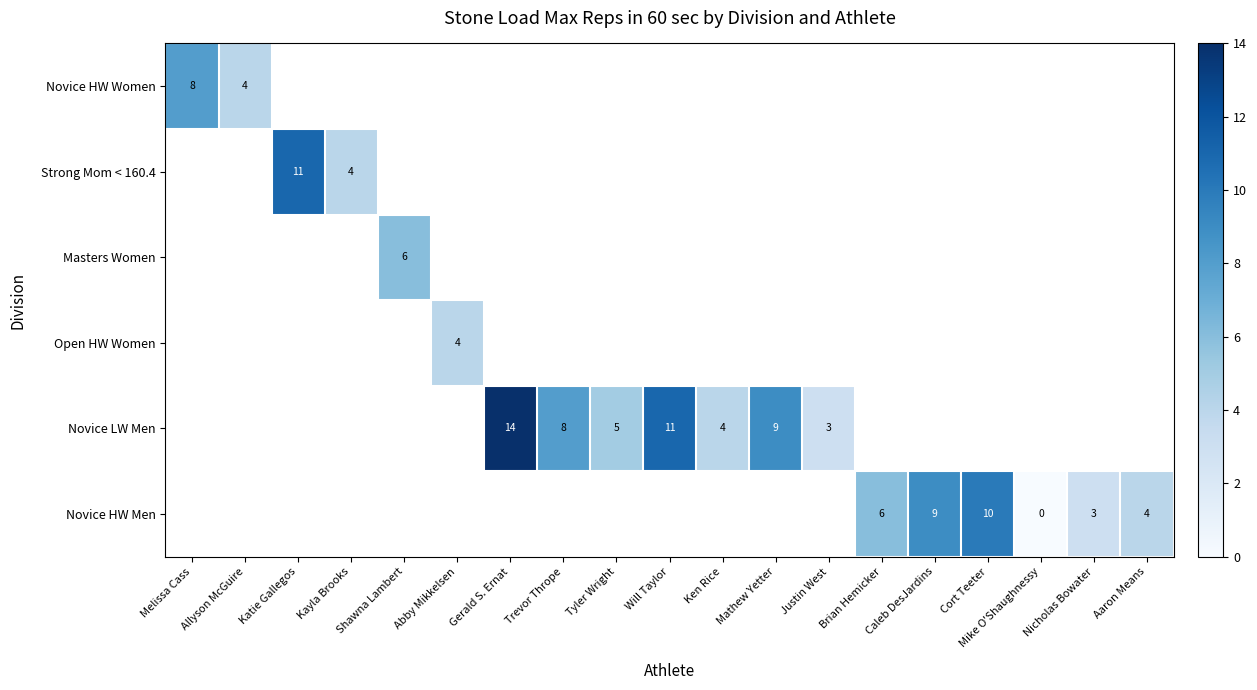

The Novice HW Men series shows 2 at Cort Teeter. True or false?

False